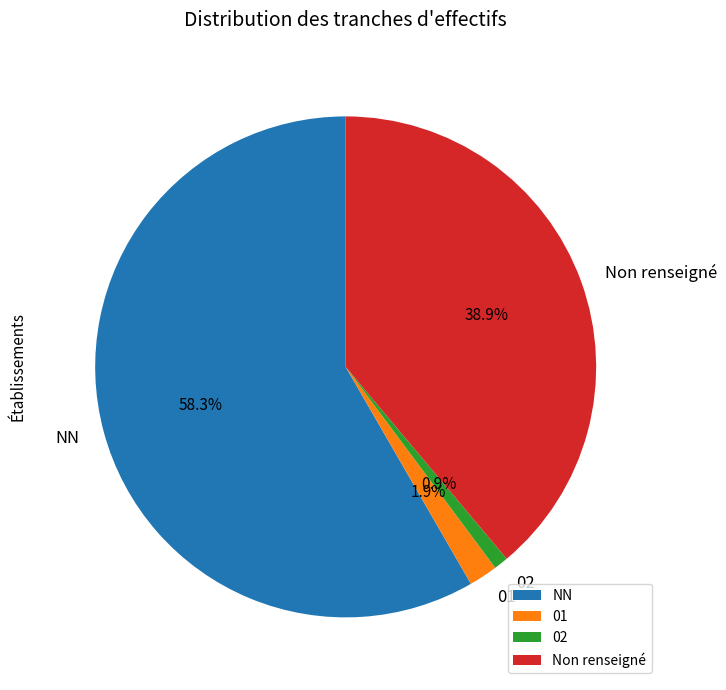

Which slice represents more than half of the pie?

NN